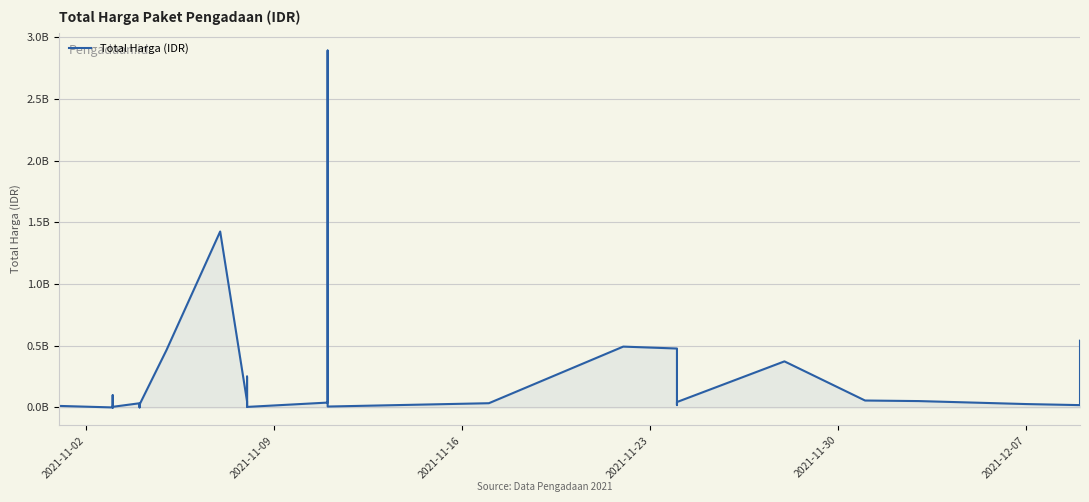

What is the average value?

214814202